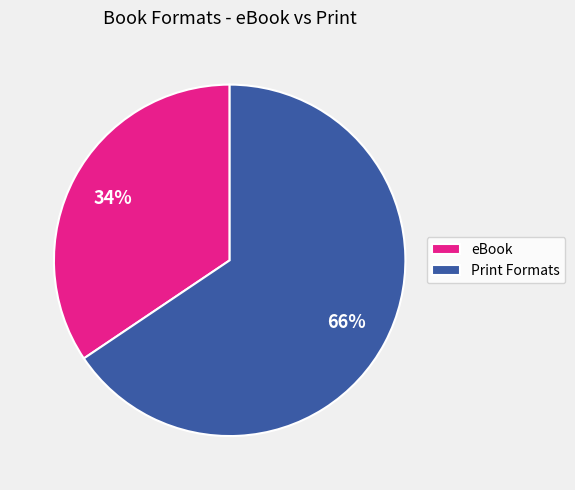

Is there a majority slice in this chart?

Yes